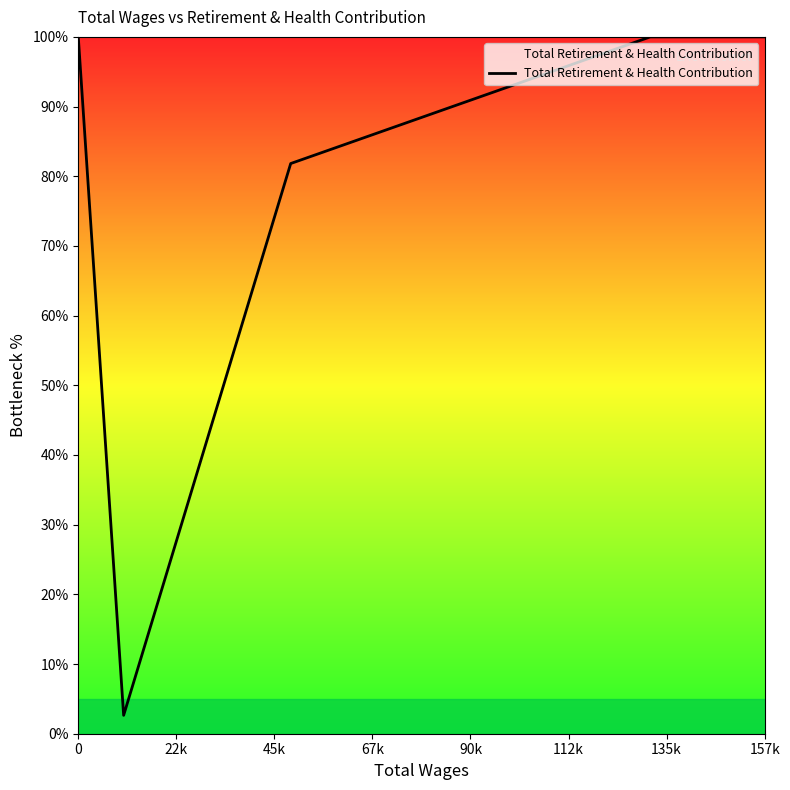

True or false: the data has more than 1 interior local peaks.

False